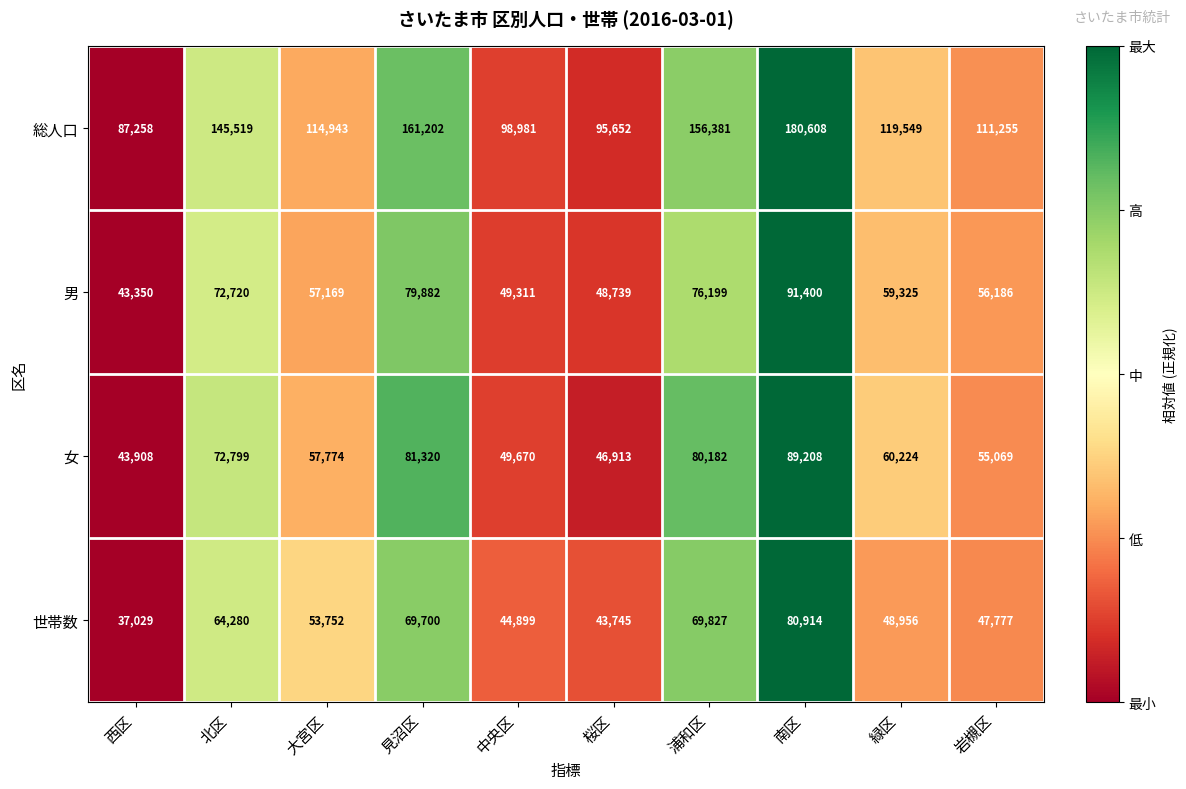

True or false: 女 has a value of 60224 at 緑区.

True